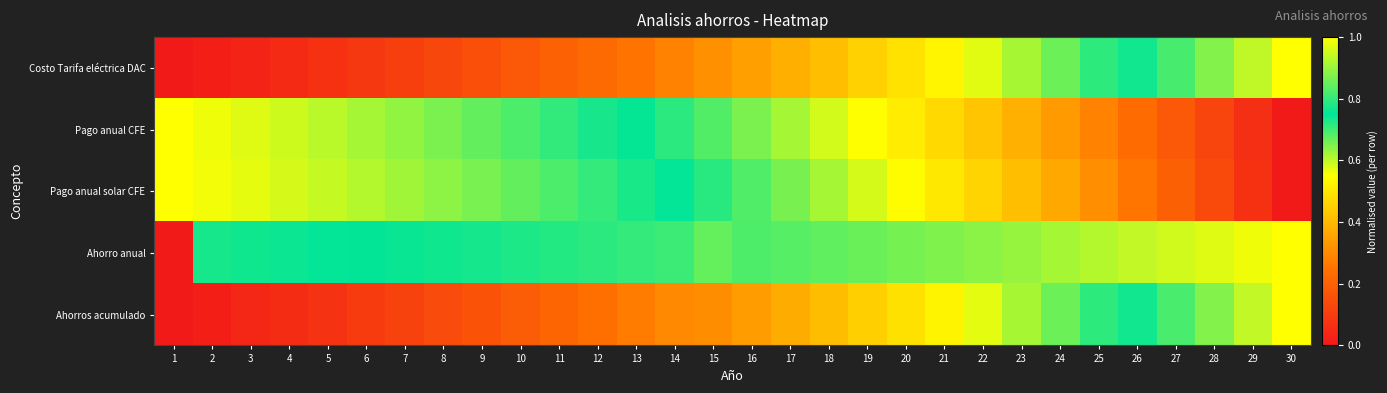

Reading right to left, extract all data points from this chart.

Costo Tarifa eléctrica DAC: 30=1.0	29=0.9	28=0.9	27=0.8	26=0.8	25=0.7	24=0.7	23=0.6	22=0.6	21=0.5	20=0.5	19=0.5	18=0.4	17=0.4	16=0.3	15=0.3	14=0.3	13=0.3	12=0.2	11=0.2	10=0.2	9=0.2	8=0.1	7=0.1	6=0.1	5=0.1	4=0.1	3=0.0	2=0.0	1=0.0
Pago anual CFE: 30=0.0	29=0.1	28=0.1	27=0.2	26=0.2	25=0.3	24=0.3	23=0.4	22=0.4	21=0.5	20=0.5	19=0.5	18=0.6	17=0.6	16=0.7	15=0.7	14=0.7	13=0.7	12=0.8	11=0.8	10=0.8	9=0.8	8=0.9	7=0.9	6=0.9	5=0.9	4=0.9	3=1.0	2=1.0	1=1.0
Pago anual solar CFE: 30=0.0	29=0.1	28=0.1	27=0.2	26=0.3	25=0.3	24=0.4	23=0.4	22=0.5	21=0.5	20=0.5	19=0.6	18=0.6	17=0.7	16=0.7	15=0.7	14=0.7	13=0.8	12=0.8	11=0.8	10=0.8	9=0.9	8=0.9	7=0.9	6=0.9	5=0.9	4=1.0	3=1.0	2=1.0	1=1.0
Ahorro anual: 30=1.0	29=1.0	28=1.0	27=1.0	26=0.9	25=0.9	24=0.9	23=0.9	22=0.9	21=0.9	20=0.9	19=0.9	18=0.8	17=0.8	16=0.8	15=0.7	14=0.8	13=0.8	12=0.8	11=0.8	10=0.8	9=0.8	8=0.8	7=0.8	6=0.8	5=0.7	4=0.7	3=0.7	2=0.7	1=0.0
Ahorros acumulado: 30=1.0	29=0.9	28=0.9	27=0.8	26=0.8	25=0.7	24=0.7	23=0.6	22=0.6	21=0.5	20=0.5	19=0.4	18=0.4	17=0.4	16=0.3	15=0.3	14=0.3	13=0.3	12=0.2	11=0.2	10=0.2	9=0.2	8=0.1	7=0.1	6=0.1	5=0.1	4=0.1	3=0.0	2=0.0	1=0.0